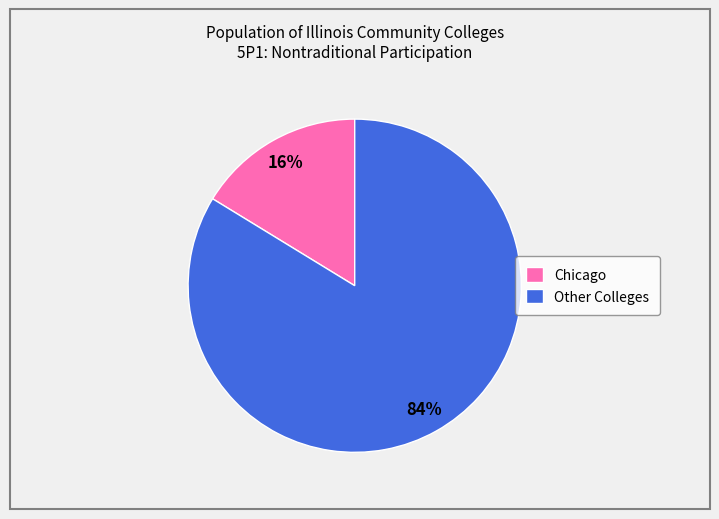

To the nearest percent, what is the average slice percentage?

50%